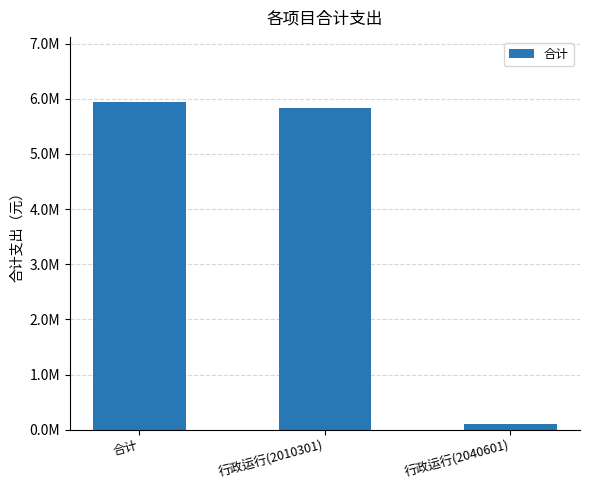

What is the difference between the values at 合计 and 行政运行(2010301)?

103388.7